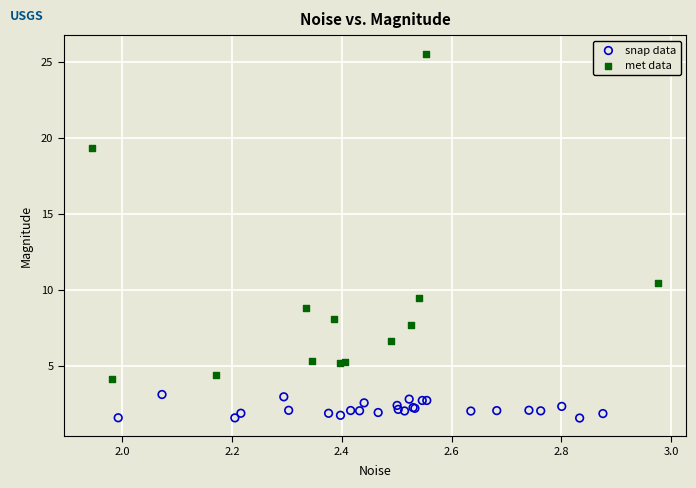

What are all the series names shown in the legend?

snap data, met data